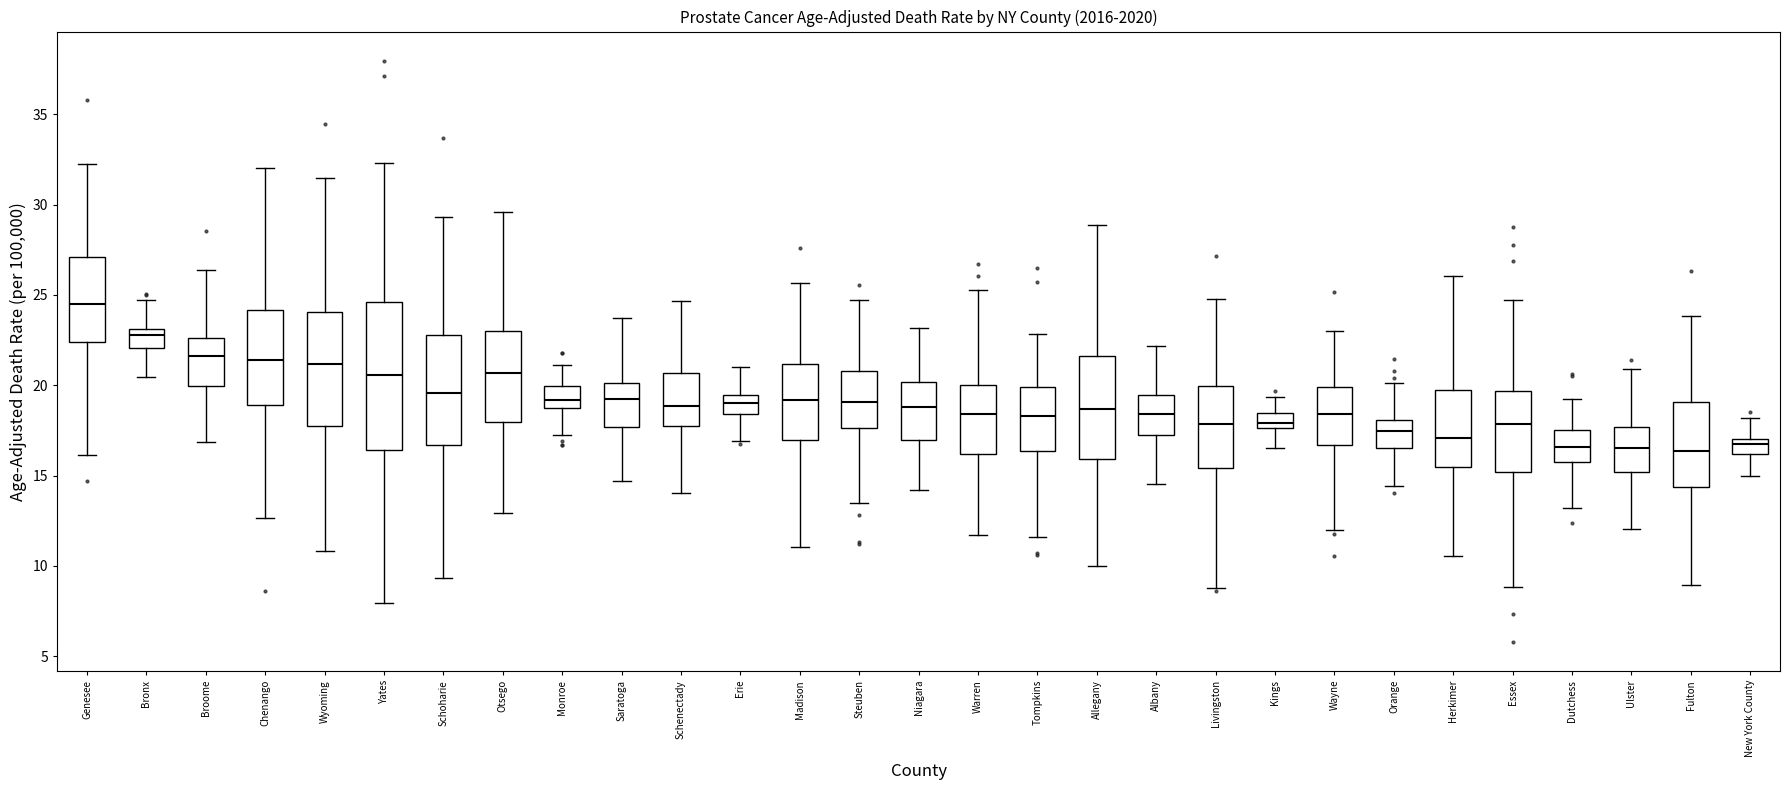

Which box is the tallest, from its lower edge to its upper edge?

Yates